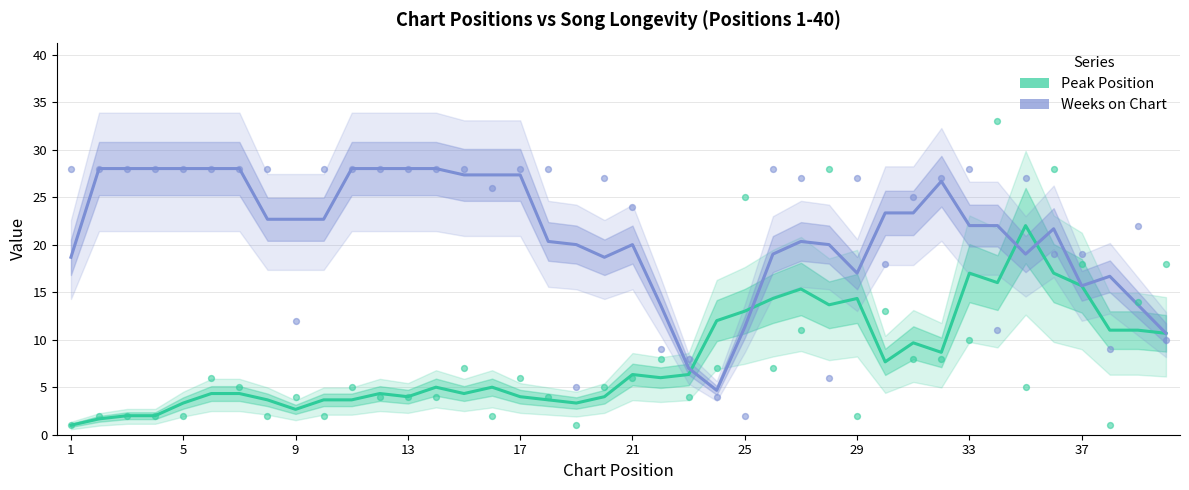

Which series has the largest total across all categories?

Weeks on Chart